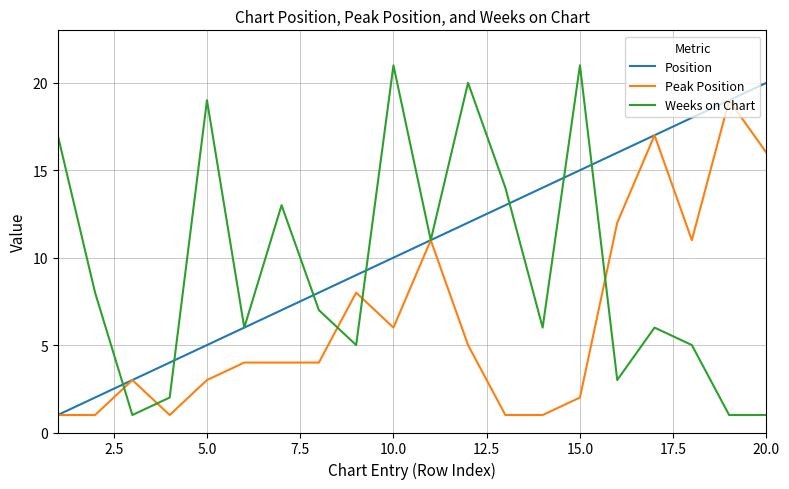

List the series in order of their overall mean, lowest first.

Peak Position, Weeks on Chart, Position